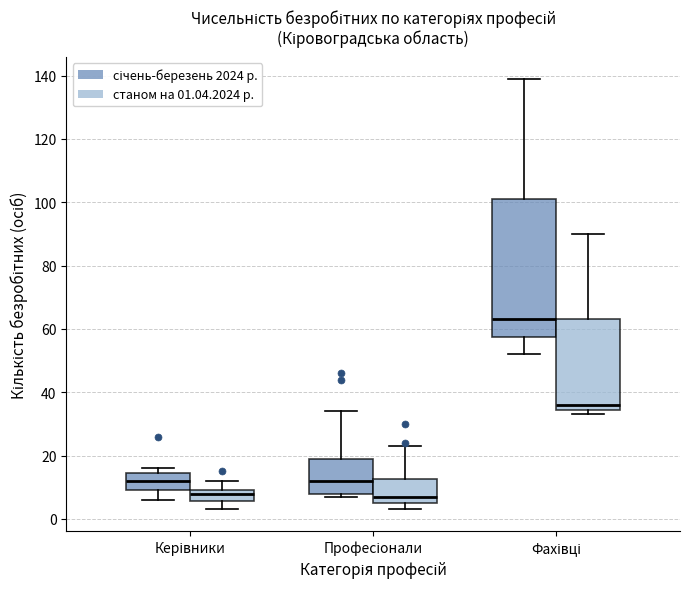

Reading left to right, read every box against the y-axis: the position of its median line, the range the box covers, and the ends of its whiskers. The values are not printed on the chart, so give them approximately, as read against the axis.

Керівники (січень-березень 2024 р.): median 12, box 10 to 14, whiskers 6 to 16
Керівники (станом на 01.04.2024 р.): median 8, box 6 to 10, whiskers 4 to 12
Професіонали (січень-березень 2024 р.): median 12, box 8 to 20, whiskers 8 (just below the box's lower edge) to 34
Професіонали (станом на 01.04.2024 р.): median 8, box 6 to 12, whiskers 4 to 24
Фахівці (січень-березень 2024 р.): median 64, box 58 to 102, whiskers 52 to 140
Фахівці (станом на 01.04.2024 р.): median 36, box 34 to 64, whiskers 34 (just below the box's lower edge) to 90